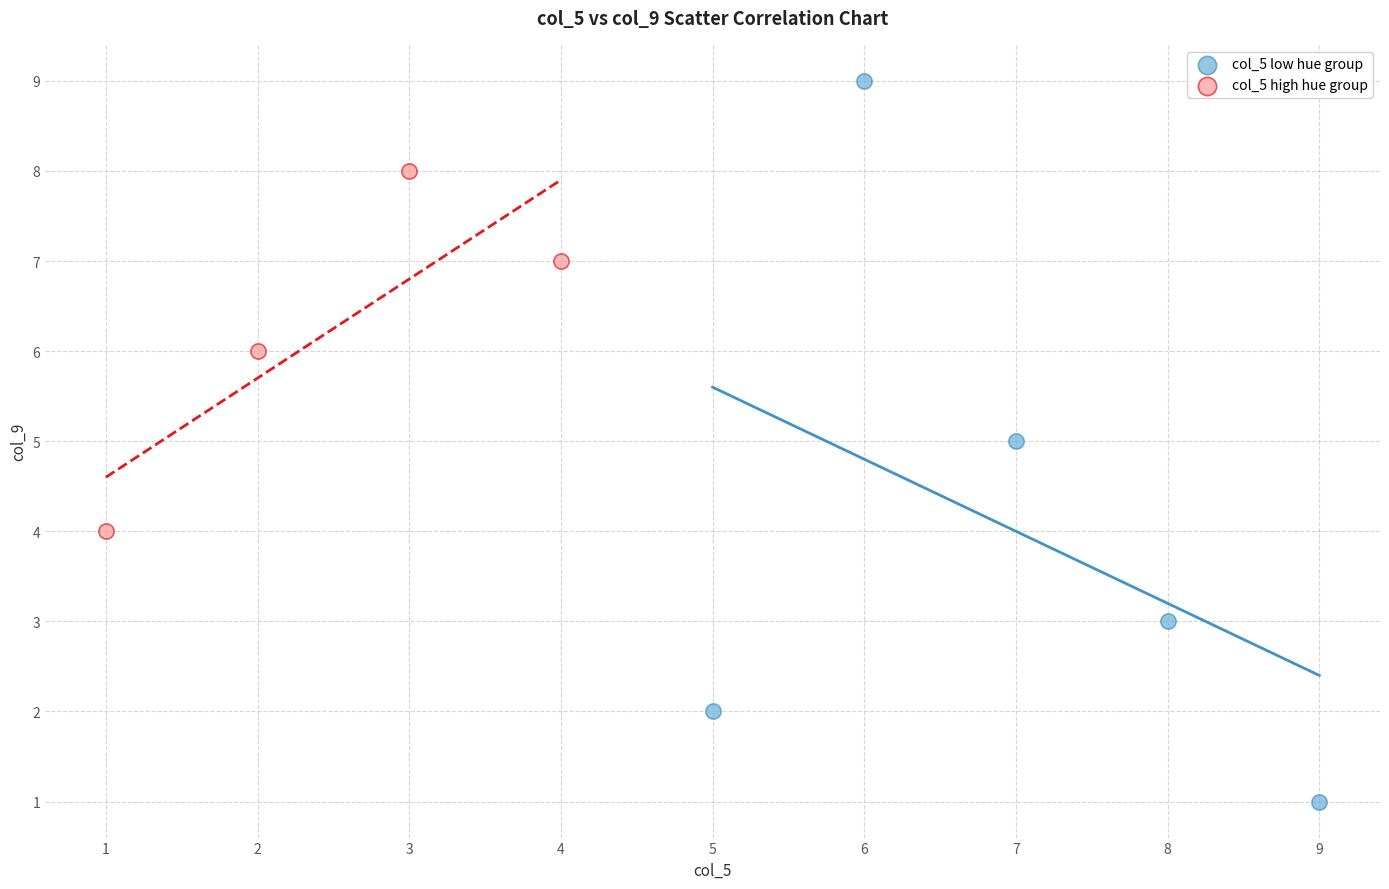

Which series has the largest Y range (max minus min)?

col_5 low hue group